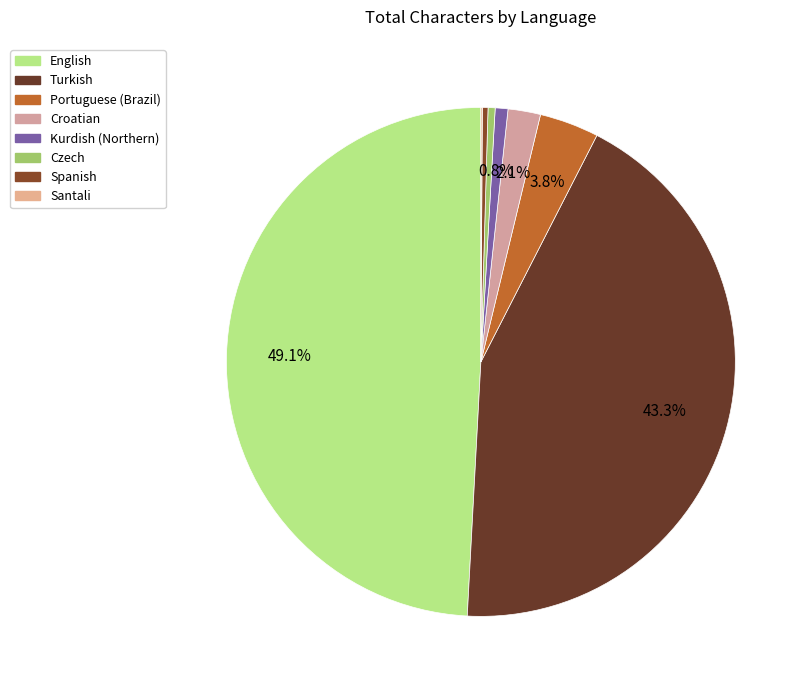

To the nearest percent, what is the average slice percentage?

12%